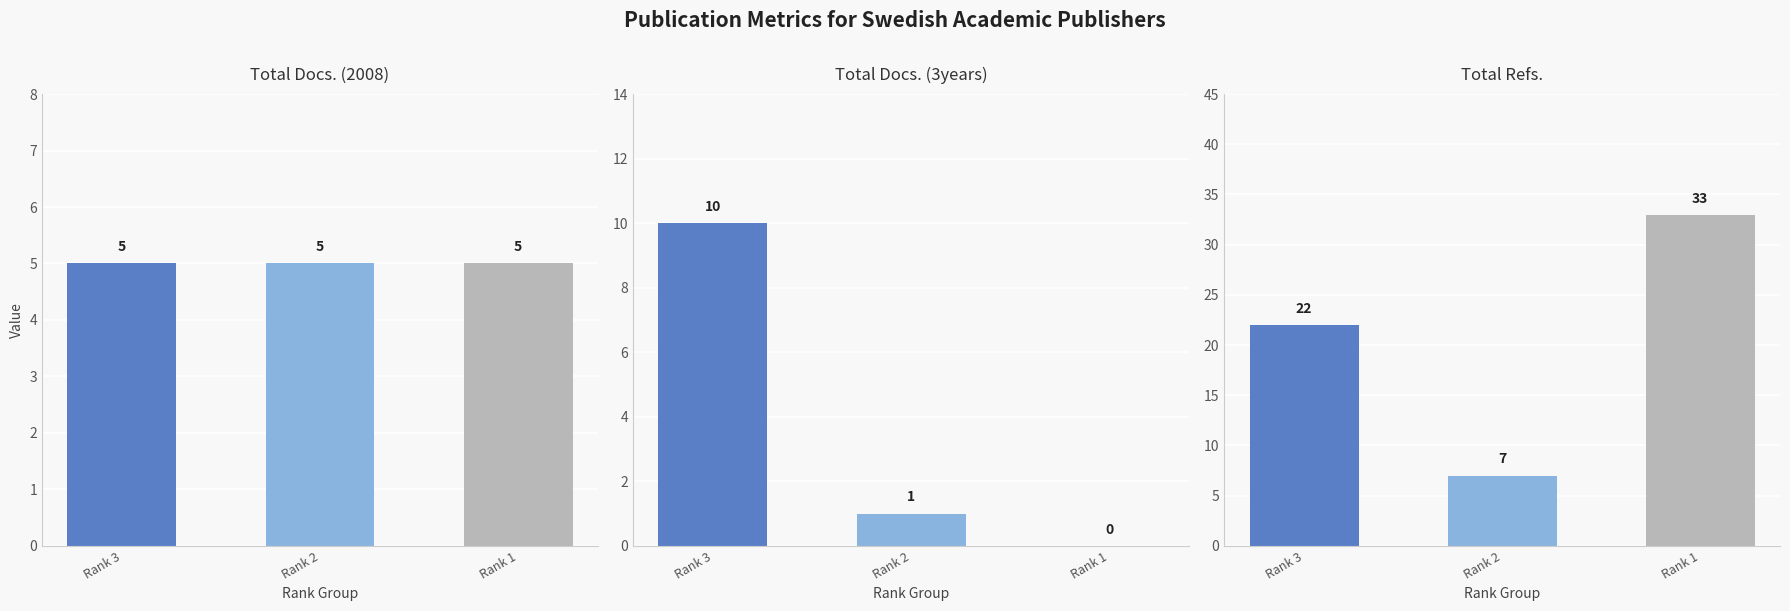

Which series has the largest range (max minus min)?

Total Refs.